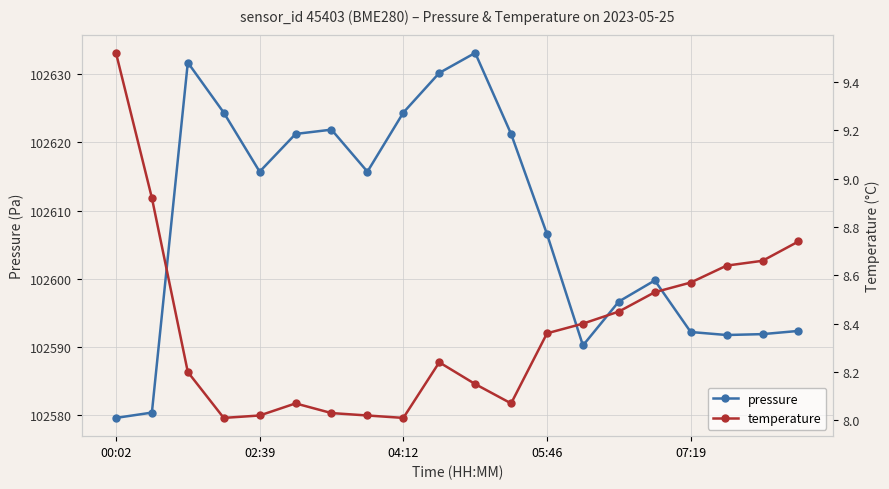

What is the minimum value for pressure?

102579.6